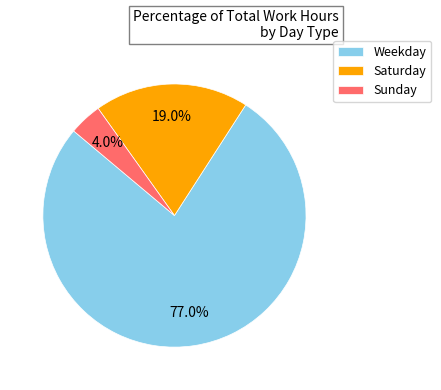

What percentage is NOT represented by Saturday?

81.0%